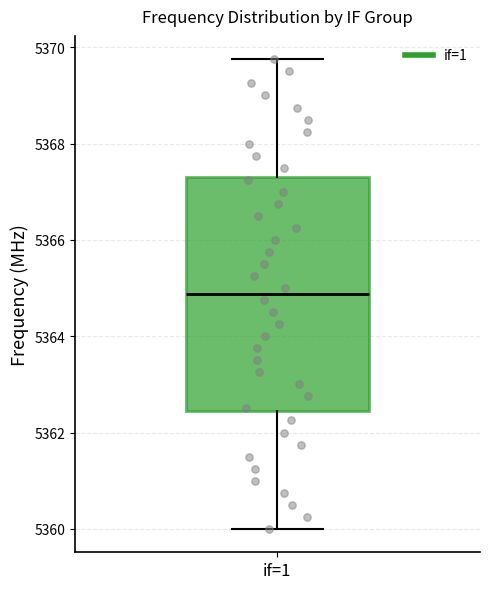

Where does the lower whisker of the box for if=1 end on the y-axis? The values are not printed on the chart, so give them approximately, as read against the axis.

5360.0